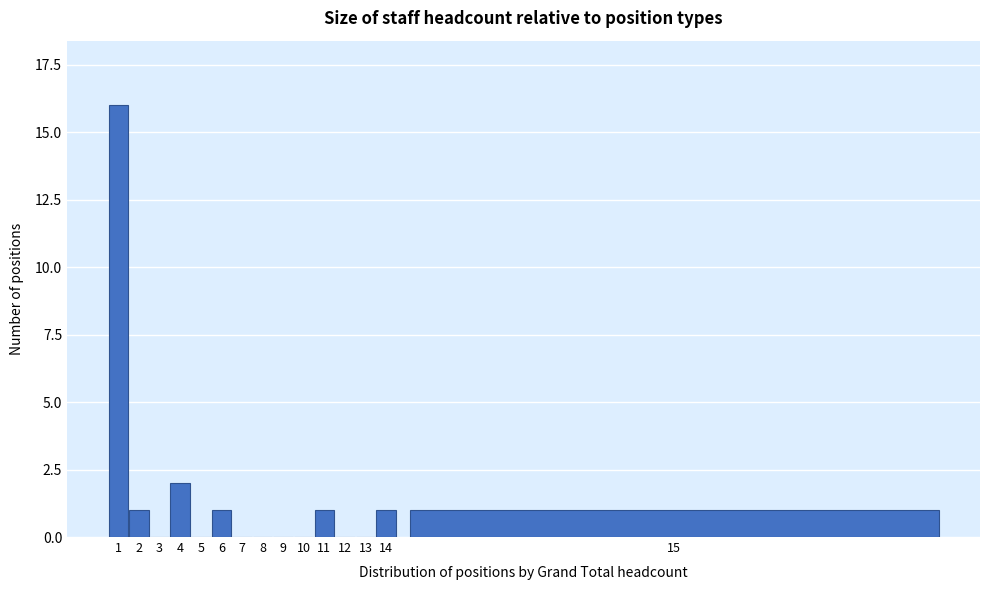

Reading left to right, what are all the values shown in this chart?

1=16	2=1	3=0	4=2	5=0	6=1	7=0	8=0	9=0	10=0	11=1	12=0	13=0	14=1	15=1